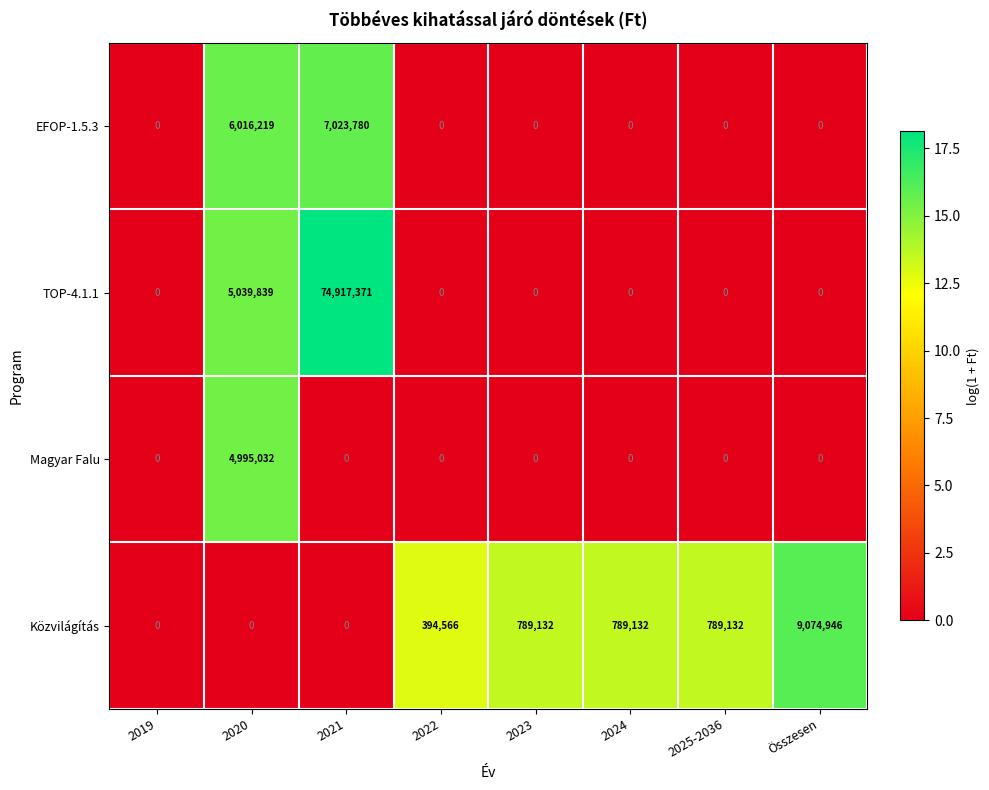

The Magyar Falu series shows -2156730 at 2025-2036. True or false?

False